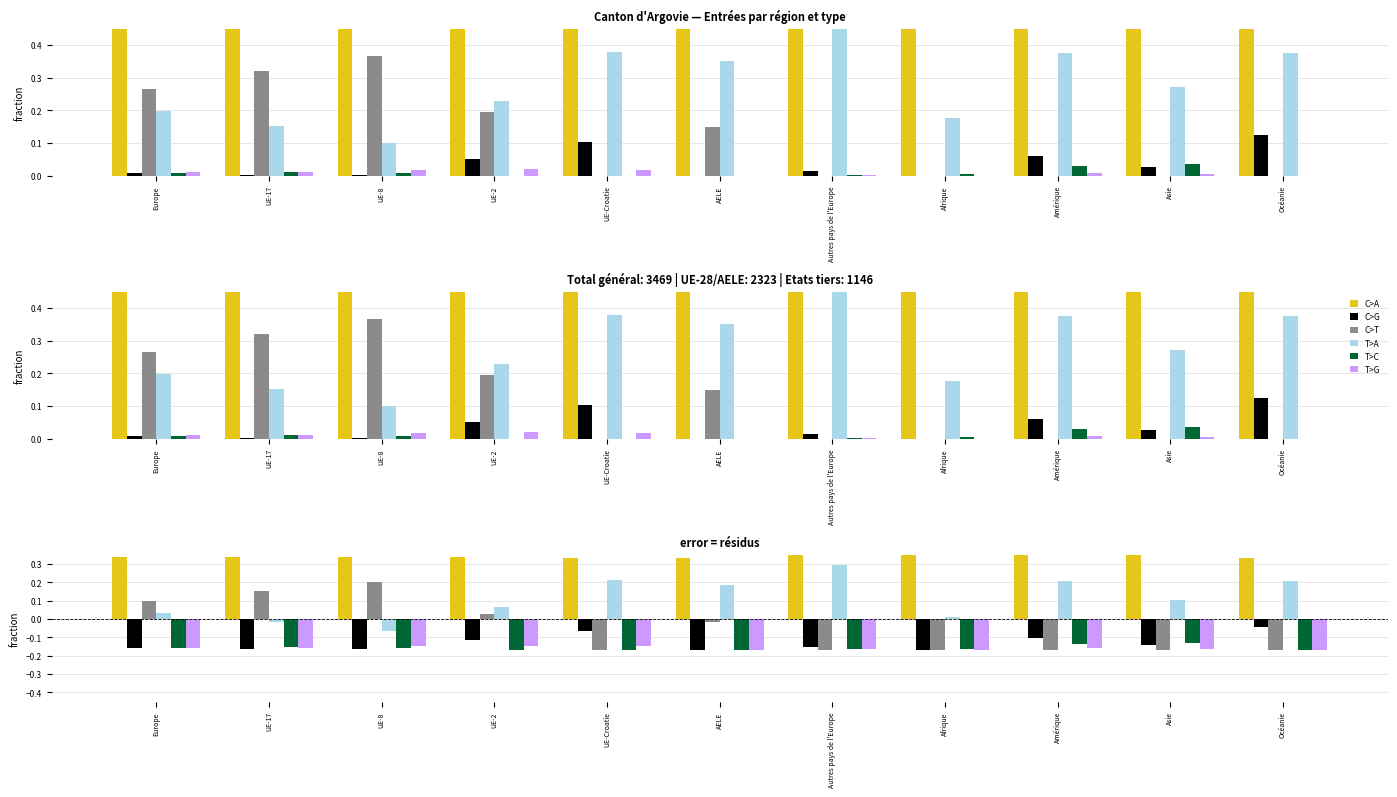

Between Afrique and UE-17, which is larger?

Afrique